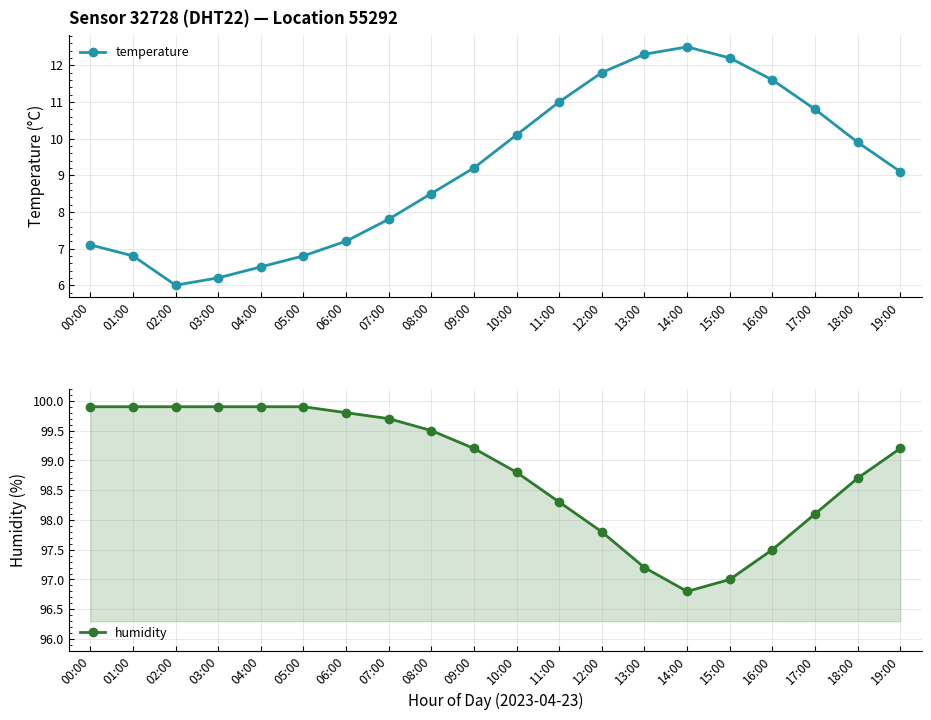

True or false: temperature and humidity cross at least once.

False